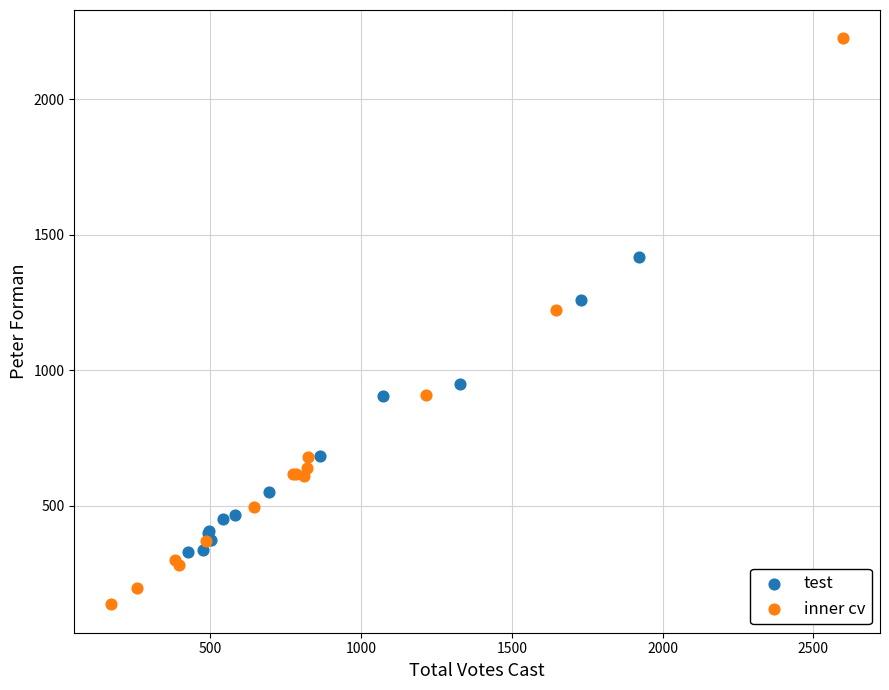

What are all the series names shown in the legend?

test, inner cv